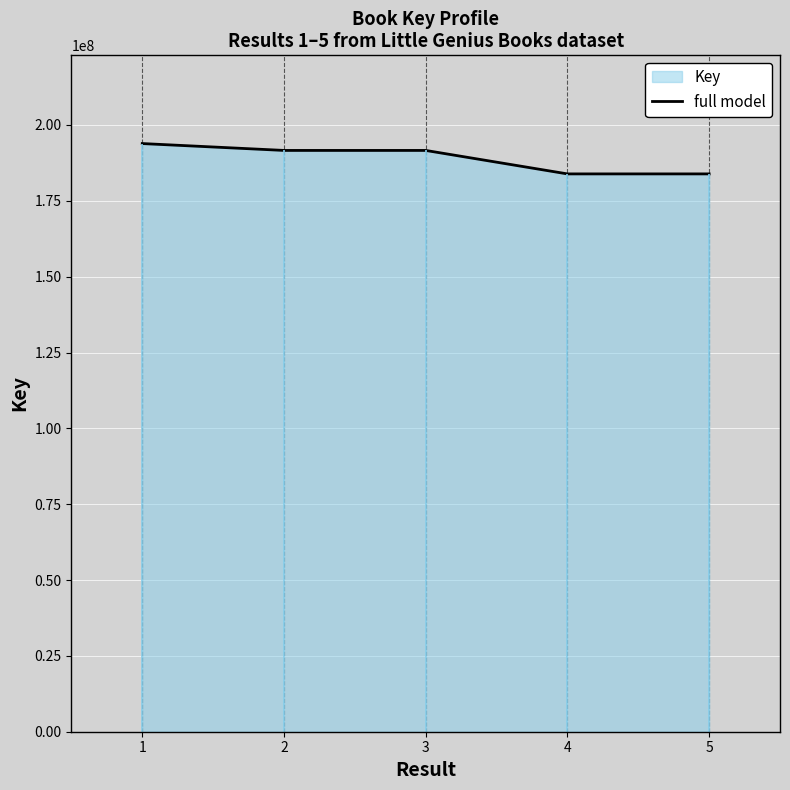

Where is the data nearest to the value 188877689?

2